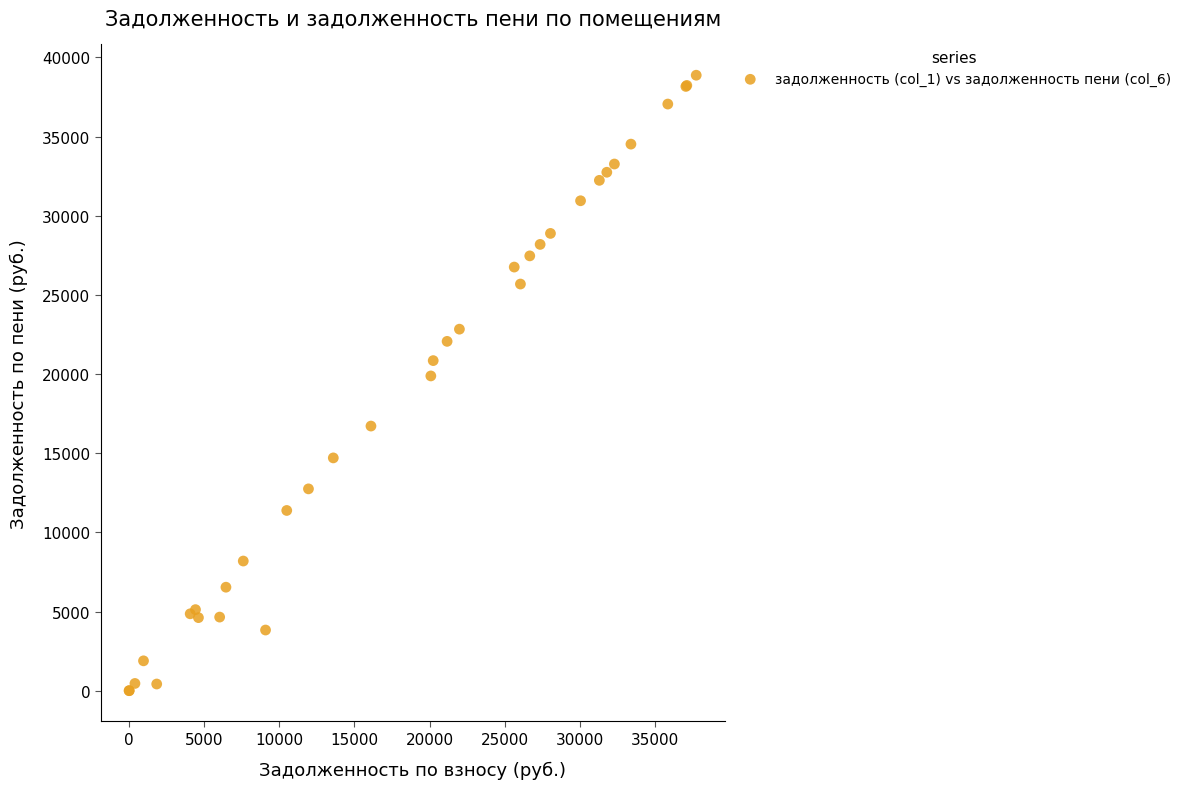

What Y value in the scatter plot is closest to 19439?

19882.2